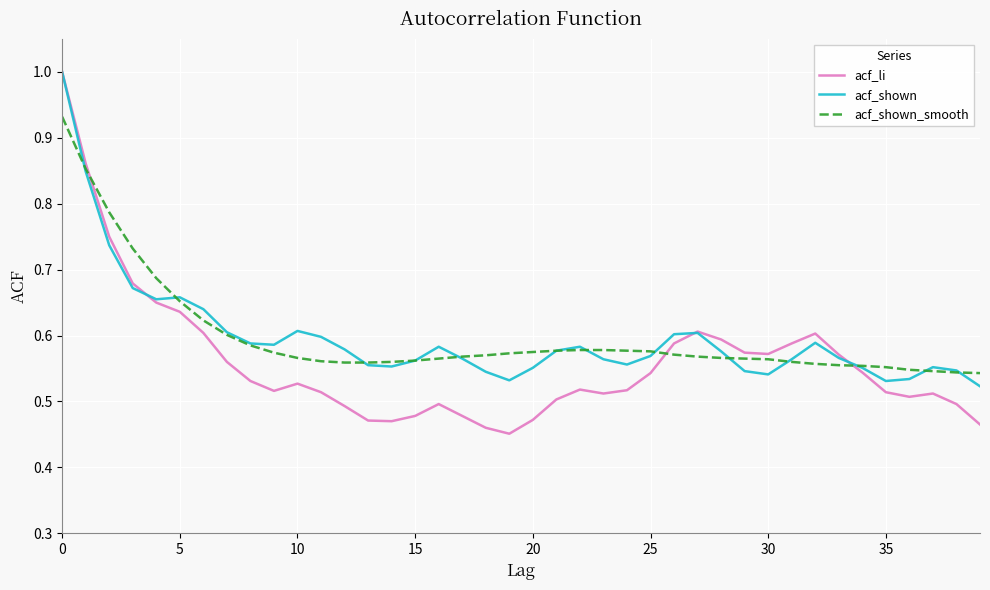

What is the highest value of the acf_shown series?

1.0